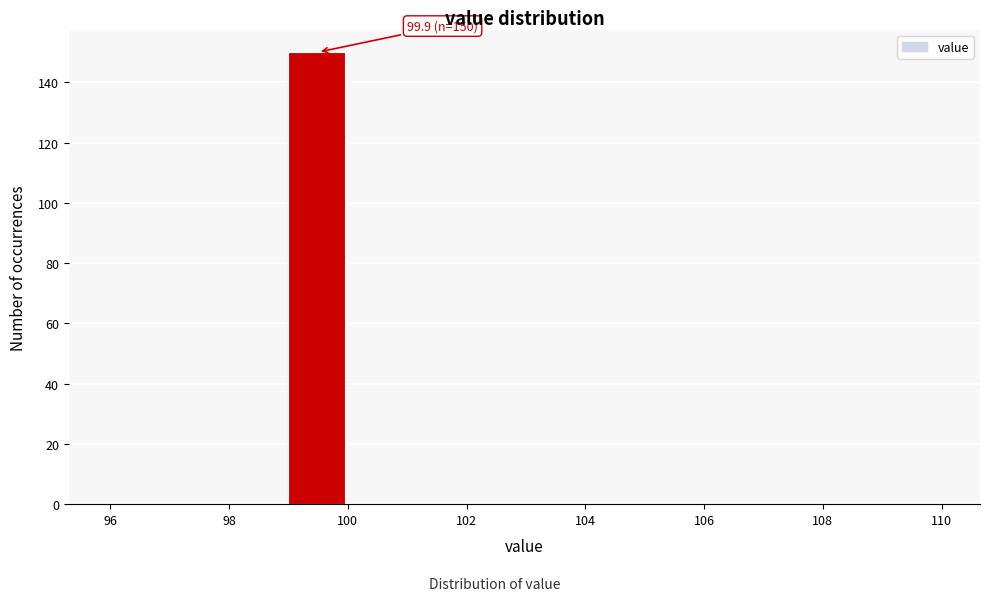

Over which range of the x-axis is the bar tallest?

99 to 100